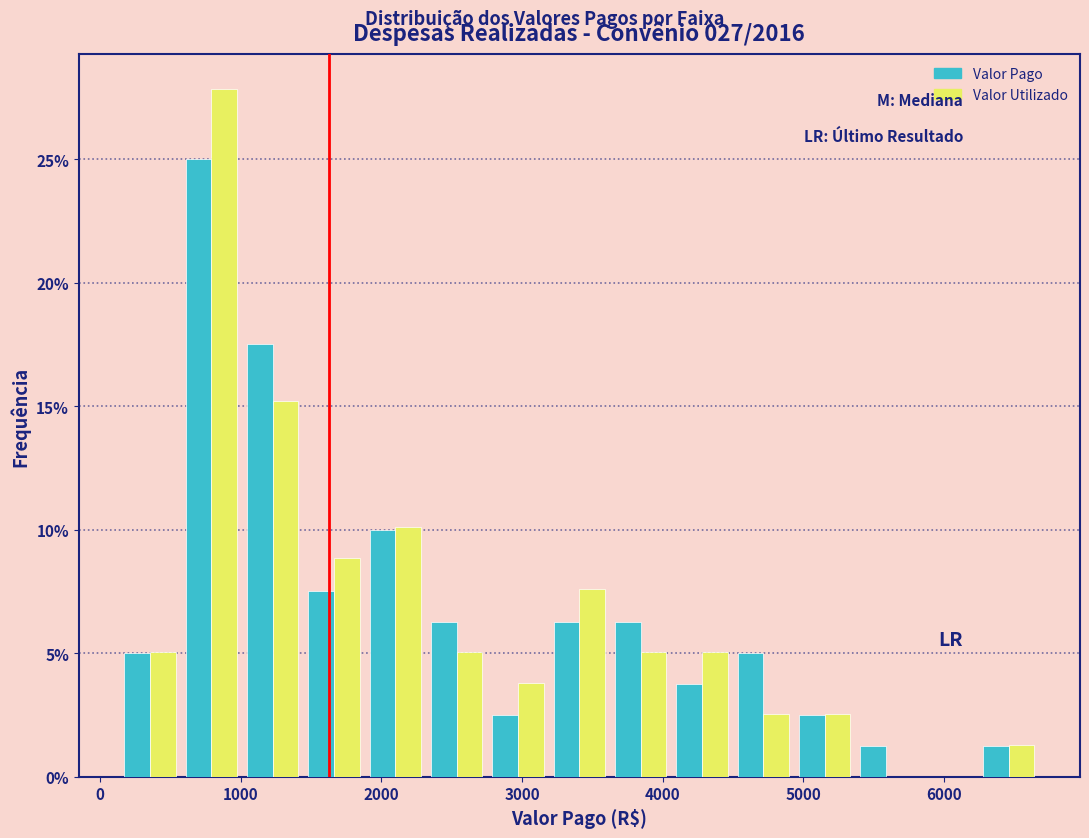

In the Valor Pago series, which range on the x-axis has the tallest bar?

600 to 1000